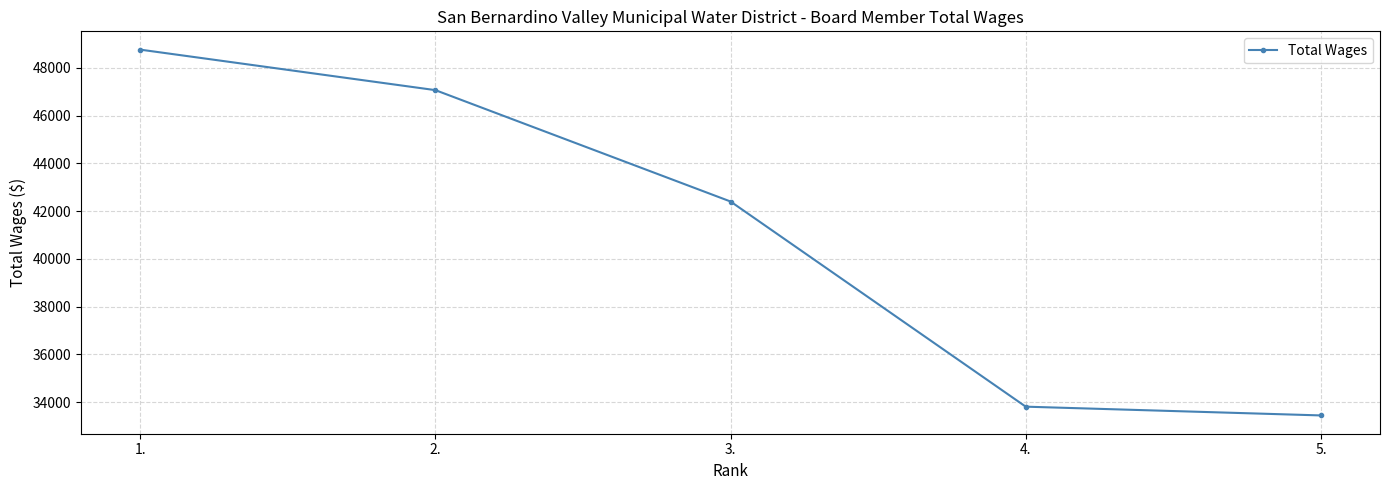

What is the difference between the values at 1. and 4.?

14950